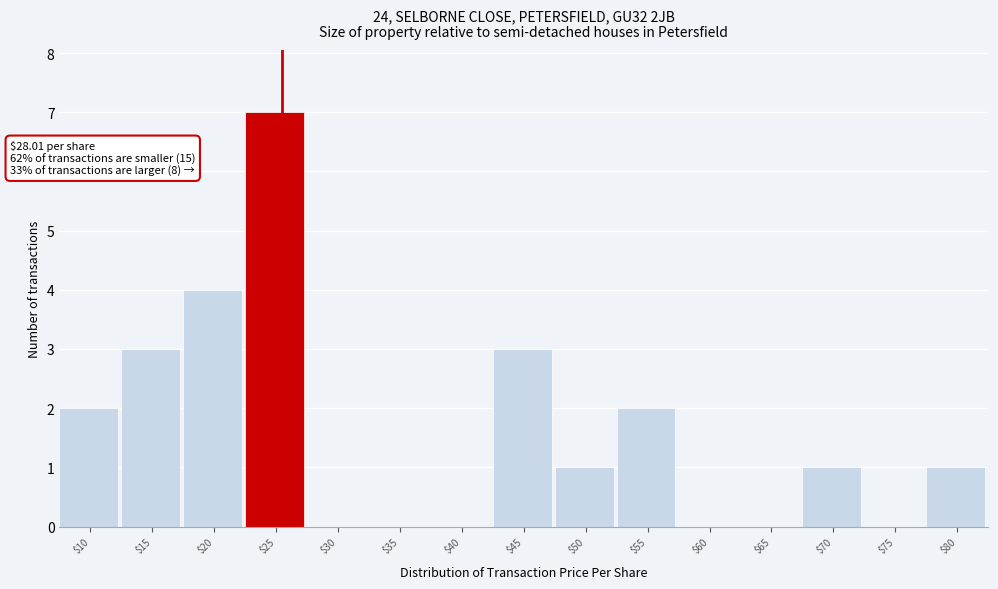

Which label corresponds to the largest value in the chart?

$25